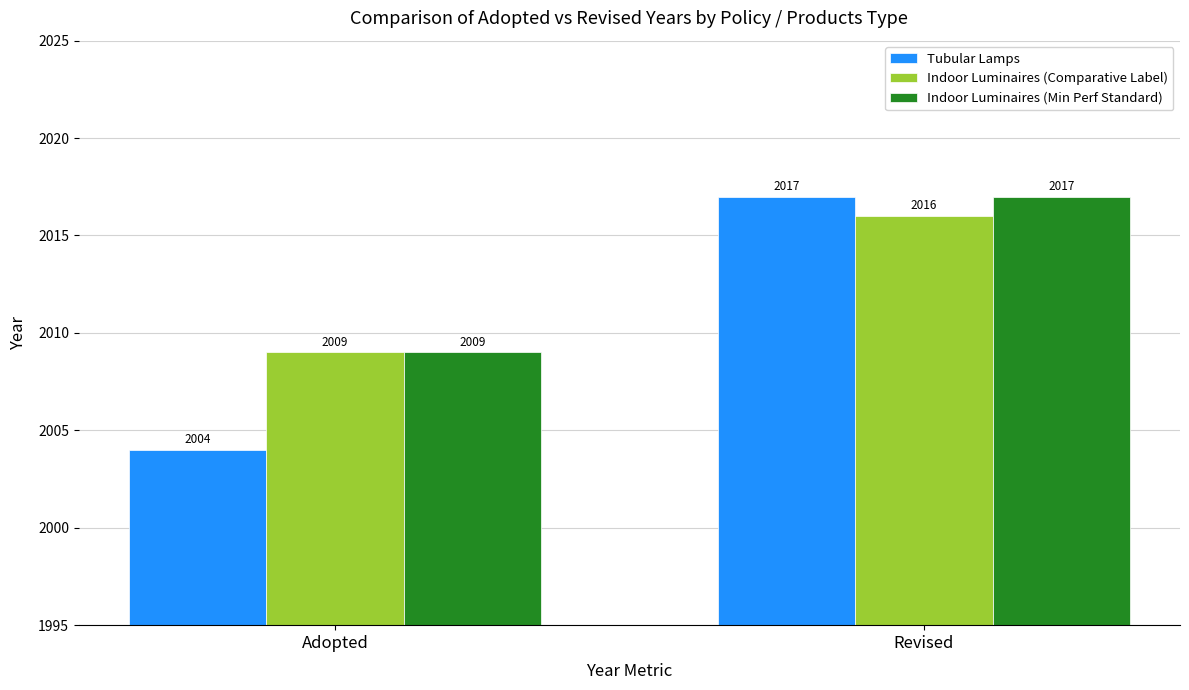

Rank the series by their average value, from highest to lowest.

Indoor Luminaires (Min Perf Standard), Indoor Luminaires (Comparative Label), Tubular Lamps